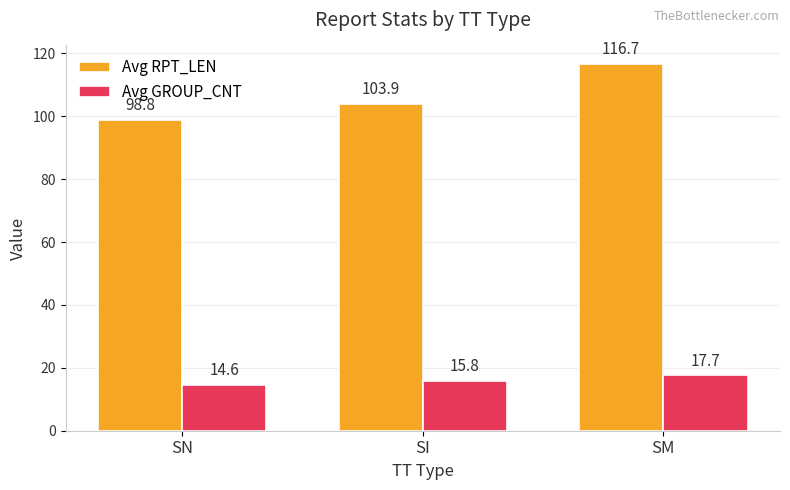

What is the average value of the Avg GROUP_CNT series?

16.0